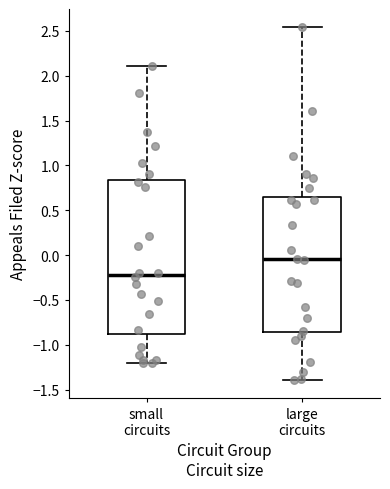

Which box's median line is the lowest?

small circuits